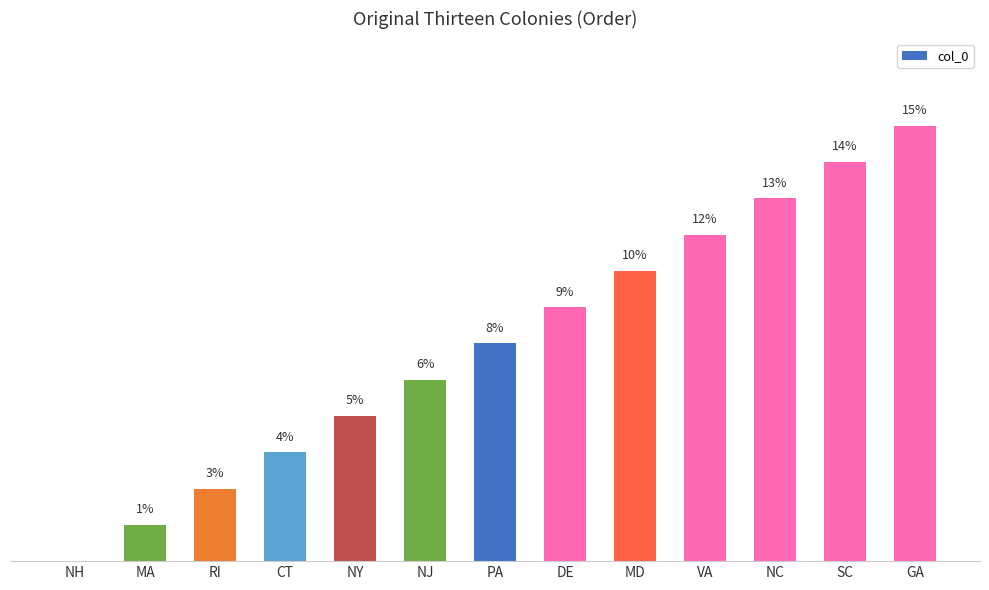

Are the bars horizontal?

No